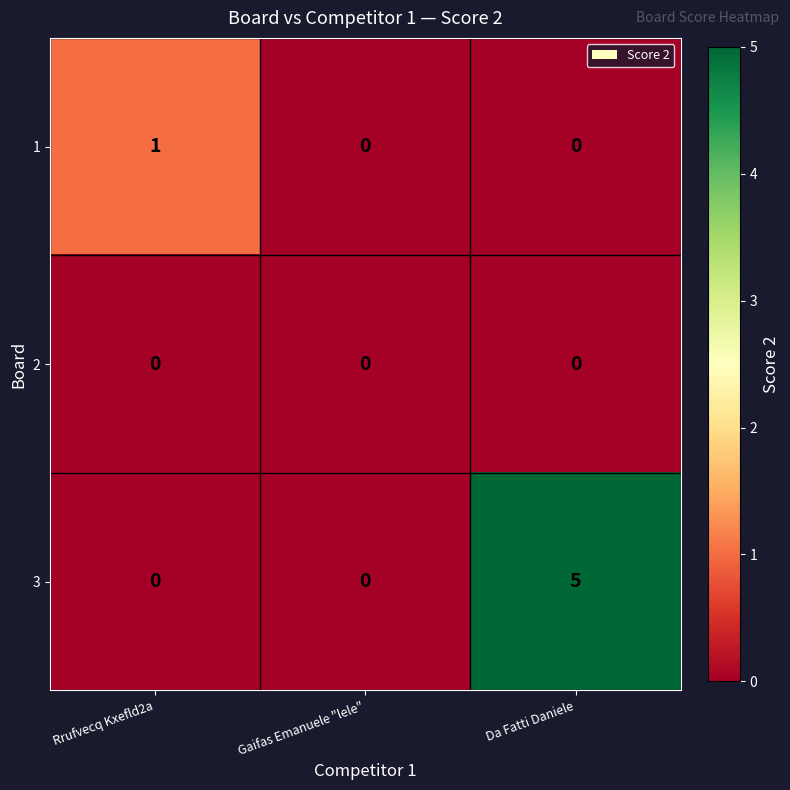

True or false: 1 has a value of 0 at Da Fatti Daniele.

True